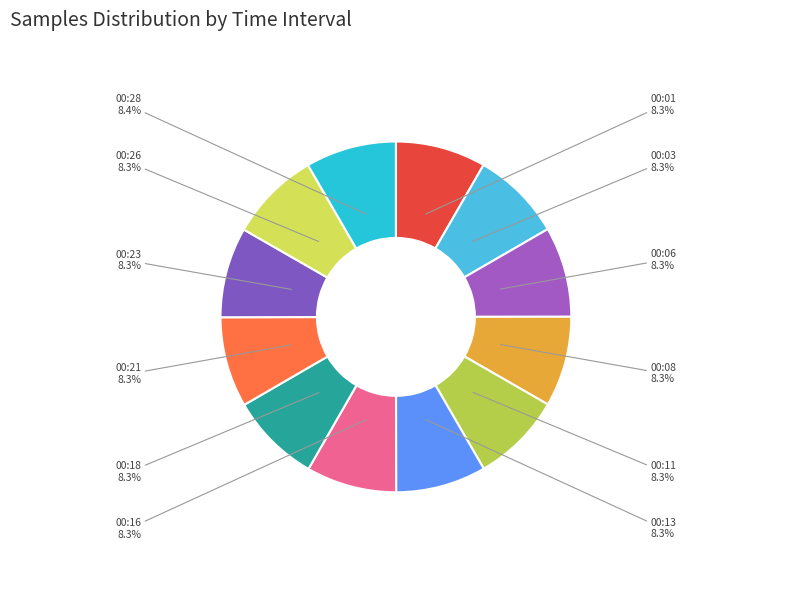

How much of the chart is everything except 00:13?

91.7%